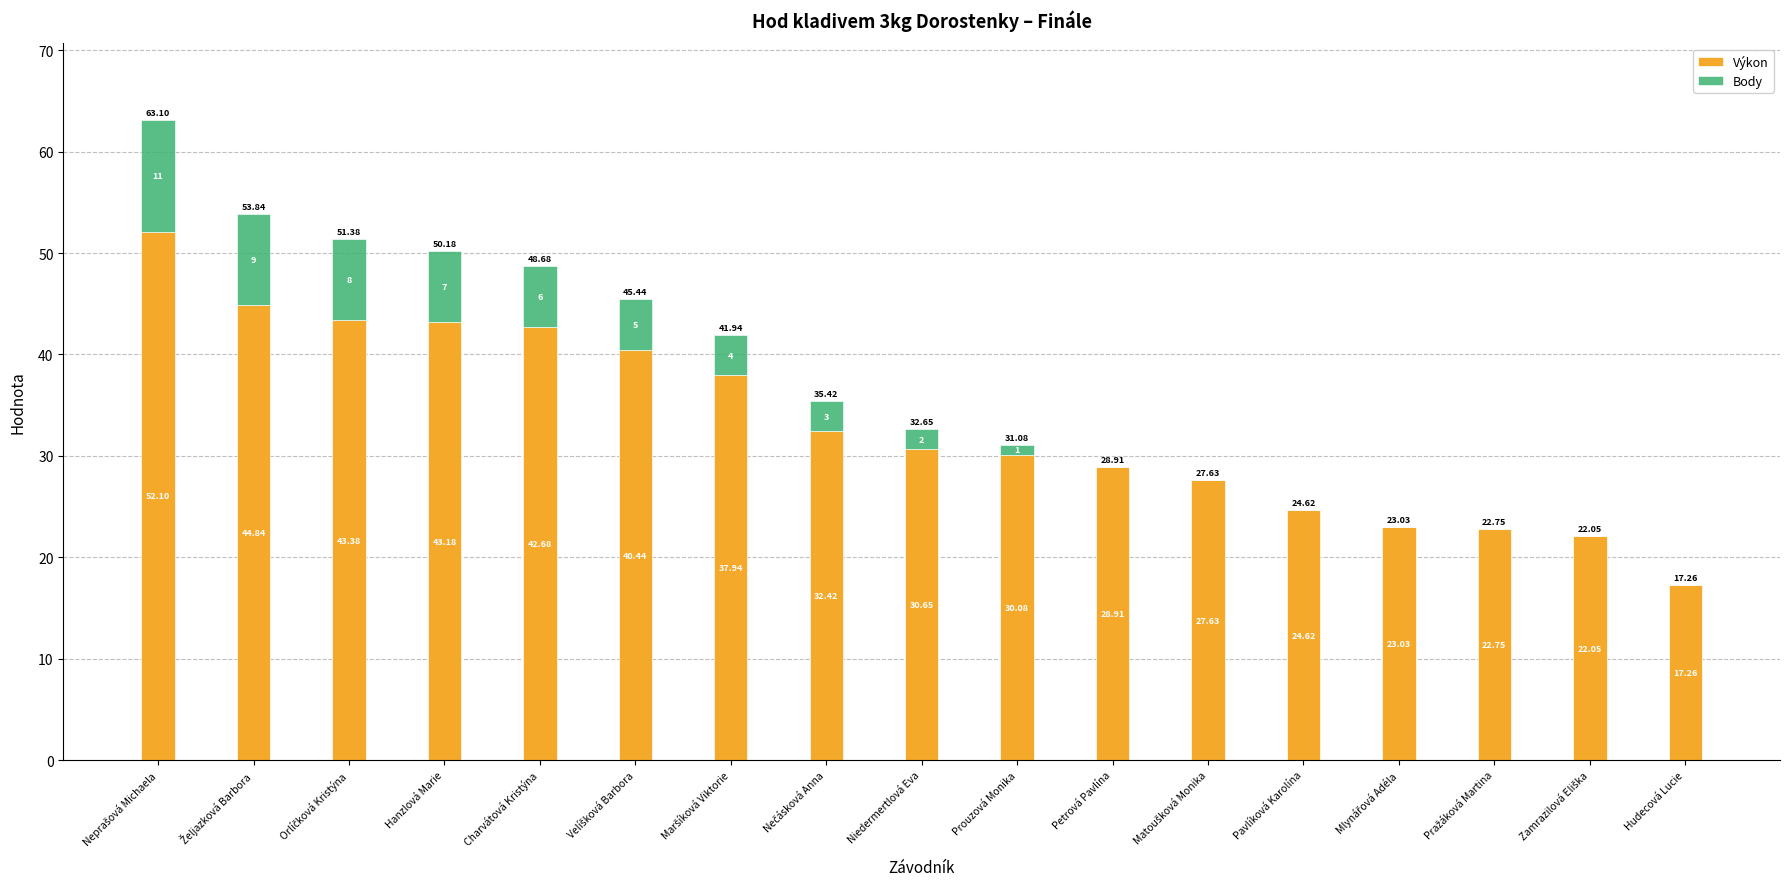

What is the total value across all series at Hudecová Lucie?

17.3